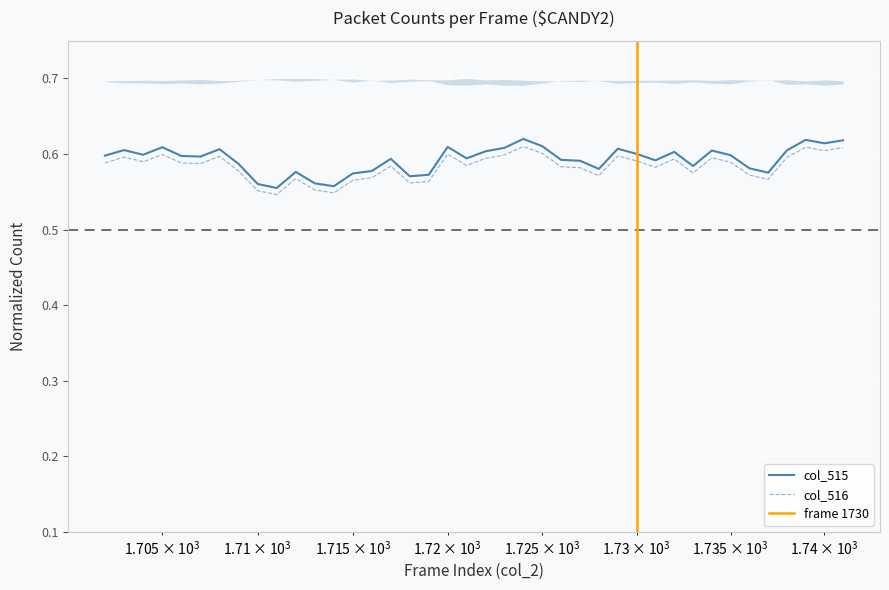

Reading left to right, what are all the values shown in this chart?

col_515: 1702=0.6	1703=0.6	1704=0.6	1705=0.6	1706=0.6	1707=0.6	1708=0.6	1709=0.6	1710=0.6	1711=0.6	1712=0.6	1713=0.6	1714=0.6	1715=0.6	1716=0.6	1717=0.6	1718=0.6	1719=0.6	1720=0.6	1721=0.6	1722=0.6	1723=0.6	1724=0.6	1725=0.6	1726=0.6	1727=0.6	1728=0.6	1729=0.6	1730=0.6	1731=0.6	1732=0.6	1733=0.6	1734=0.6	1735=0.6	1736=0.6	1737=0.6	1738=0.6	1739=0.6	1740=0.6	1741=0.6
col_516: 1702=0.6	1703=0.6	1704=0.6	1705=0.6	1706=0.6	1707=0.6	1708=0.6	1709=0.6	1710=0.6	1711=0.5	1712=0.6	1713=0.6	1714=0.5	1715=0.6	1716=0.6	1717=0.6	1718=0.6	1719=0.6	1720=0.6	1721=0.6	1722=0.6	1723=0.6	1724=0.6	1725=0.6	1726=0.6	1727=0.6	1728=0.6	1729=0.6	1730=0.6	1731=0.6	1732=0.6	1733=0.6	1734=0.6	1735=0.6	1736=0.6	1737=0.6	1738=0.6	1739=0.6	1740=0.6	1741=0.6